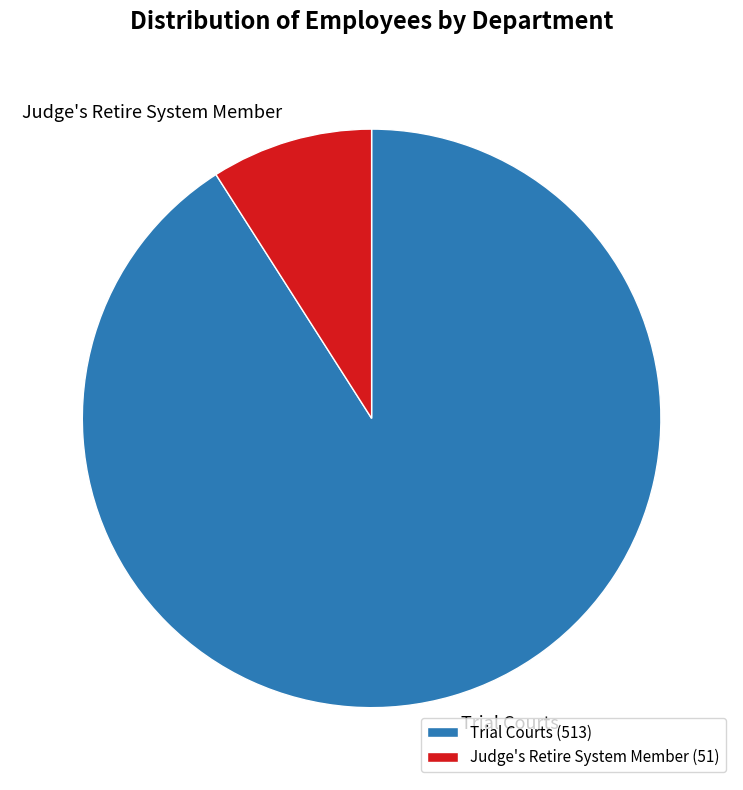

How many slices are in this pie chart?

2